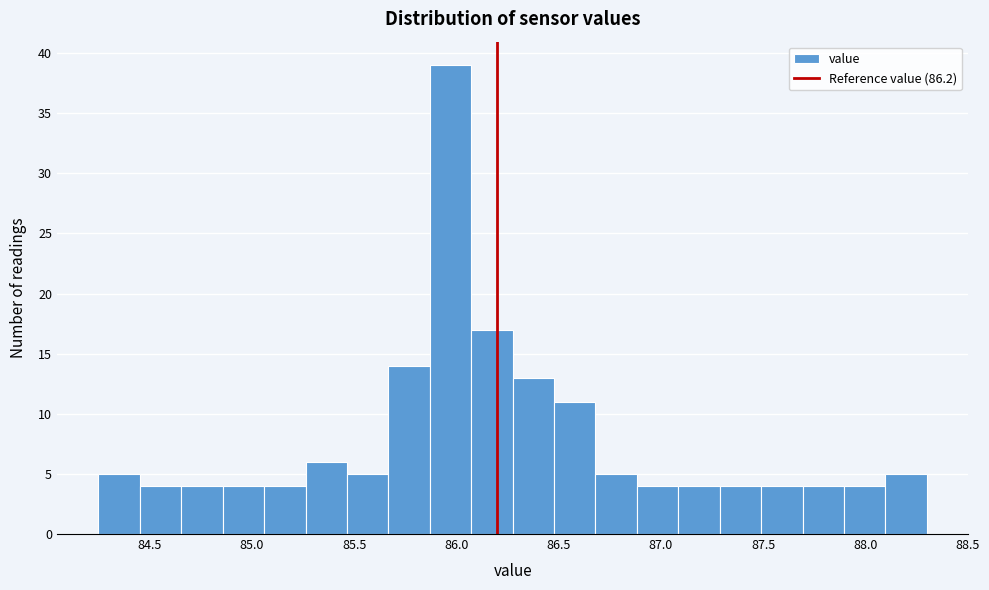

Reading left to right, list every bar in this chart as the range it spans on the x-axis followed by its height. Neither the bar edges nor the heights are printed on the chart, so give them approximately, as read against the axes.

84.25 to 84.45: 5
84.45 to 84.65: 4
84.65 to 84.85: 4
84.85 to 85.05: 4
85.05 to 85.25: 4
85.25 to 85.45: 6
85.45 to 85.65: 5
85.65 to 85.85: 14
85.85 to 86.05: 39
86.05 to 86.30: 17
86.30 to 86.50: 13
86.50 to 86.70: 11
86.70 to 86.90: 5
86.90 to 87.10: 4
87.10 to 87.30: 4
87.30 to 87.50: 4
87.50 to 87.70: 4
87.70 to 87.90: 4
87.90 to 88.10: 4
88.10 to 88.30: 5